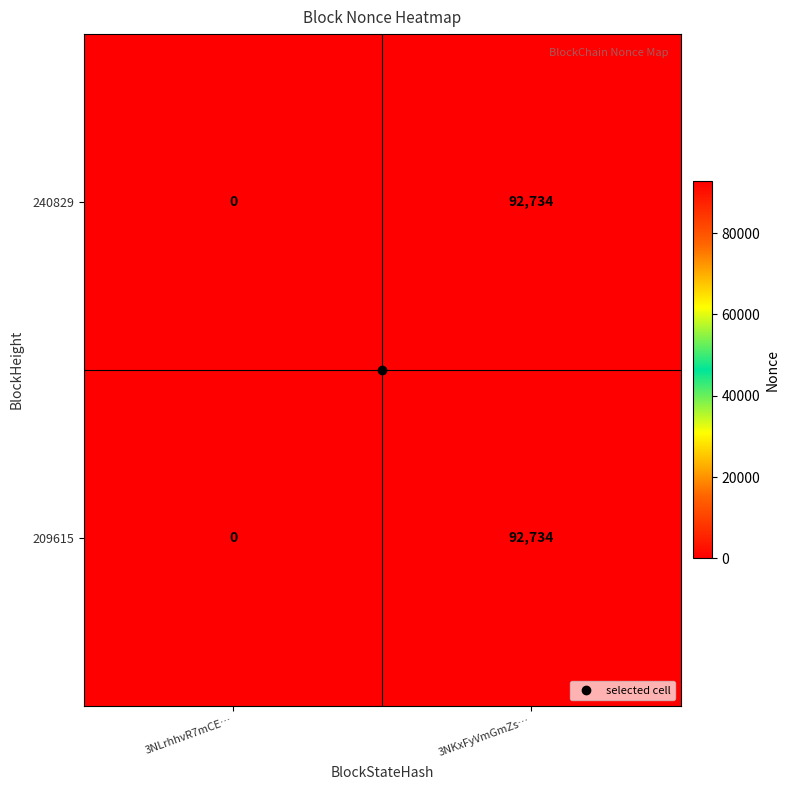

What is the sum of the 240829 values at 3NLrhhvR7mCE… and 3NKxFyVmGmZs…?

92734